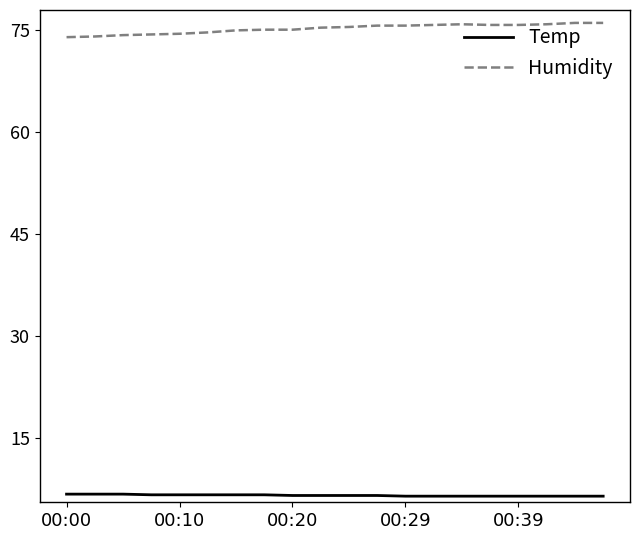

True or false: Humidity and Temp intersect in this chart.

False